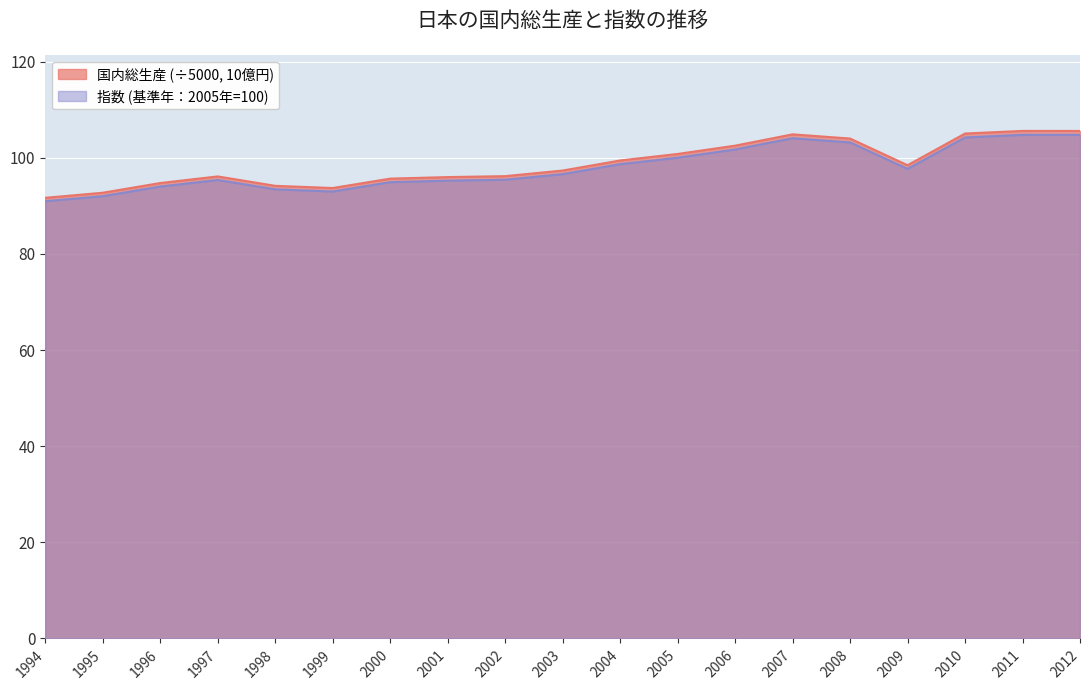

Reading right to left, list all the values displayed in this chart.

国内総生産: 105.6	105.6	105.0	98.4	104.0	104.9	102.5	100.8	99.4	97.3	96.2	96.0	95.7	93.7	94.2	96.1	94.7	92.7	91.7
指数: 104.8	104.8	104.2	97.7	103.2	104.0	101.7	100.0	98.7	96.6	95.4	95.2	94.9	93.0	93.4	95.4	94.0	92.0	90.9